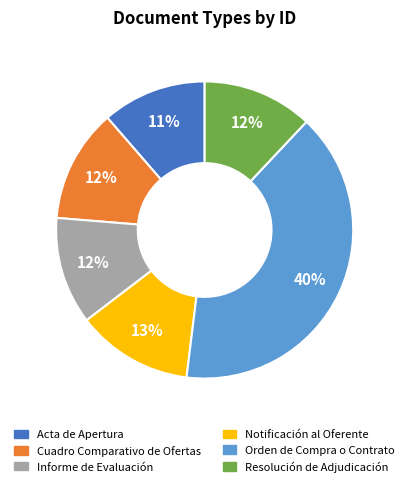

Approximately how many times larger is the value at Resolución de Adjudicación compared to Cuadro Comparativo de Ofertas?

1.0